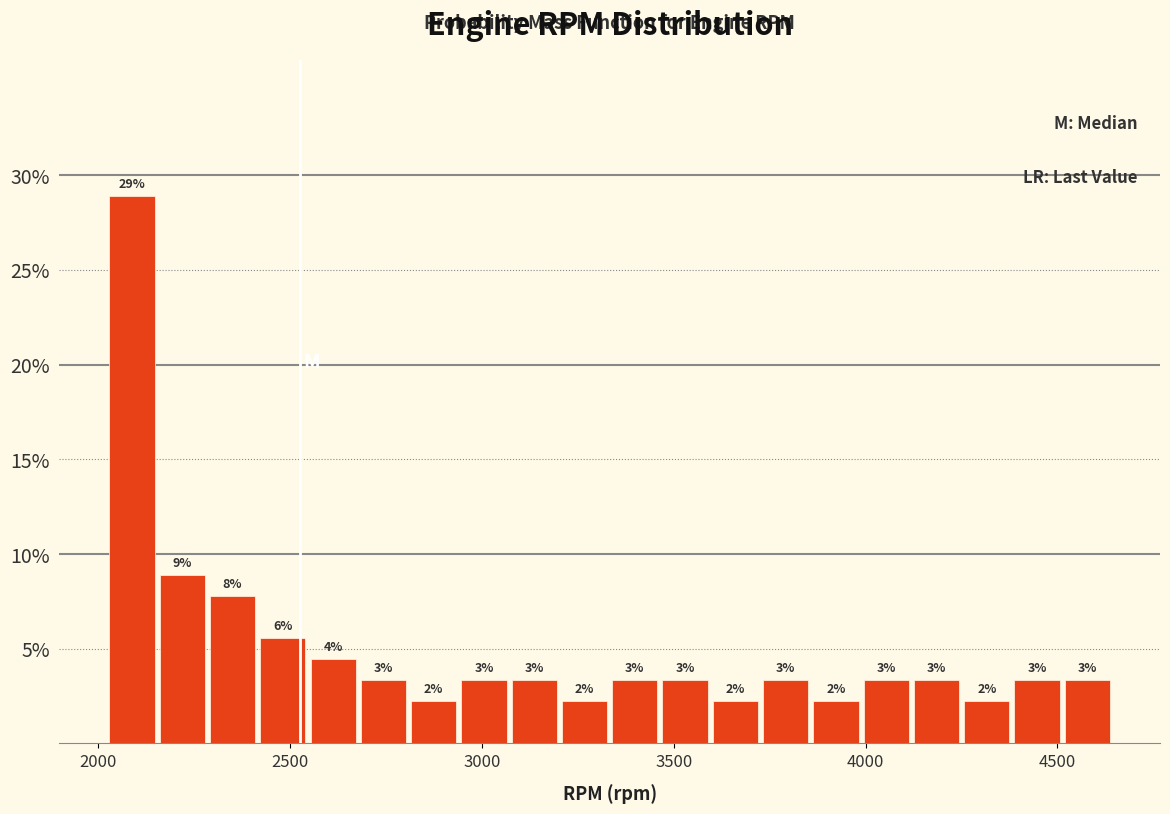

Around what value on the x-axis is the tallest bar? Give the approximate position of its centre, as read against the axis.

2100